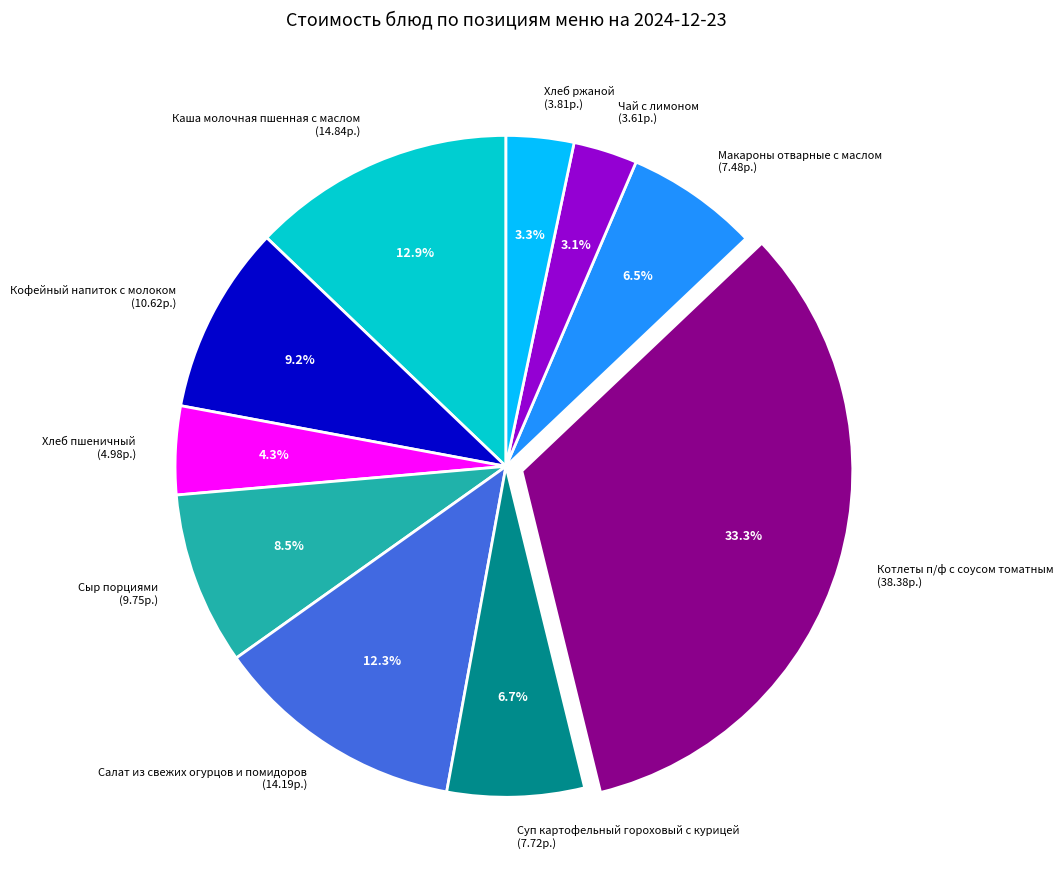

Does Чай с лимоном (3.61р.) represent more than half of the total?

No